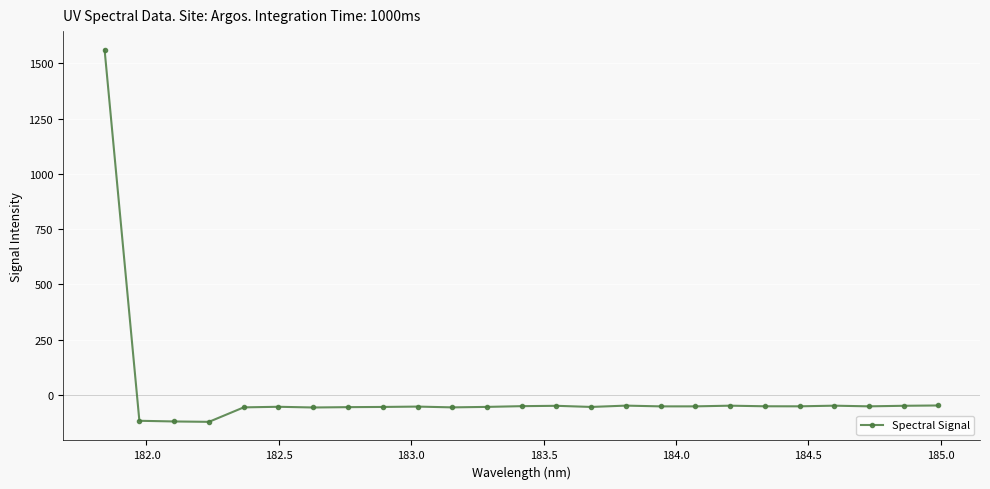

What is the greatest value displayed?

1562.4